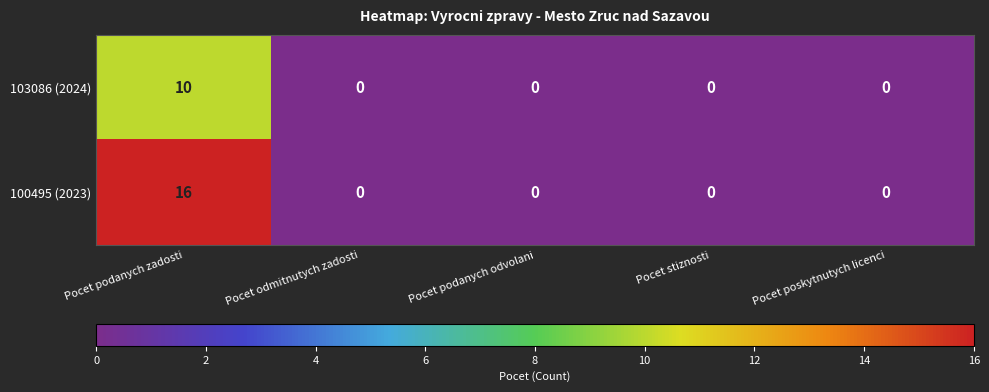

How many values in the 103086 (2024) series exceed 0?

1